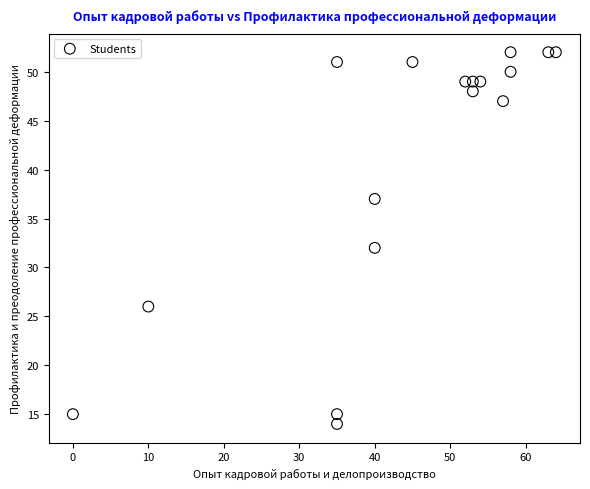

What Y value in the scatter plot is closest to 33?

32